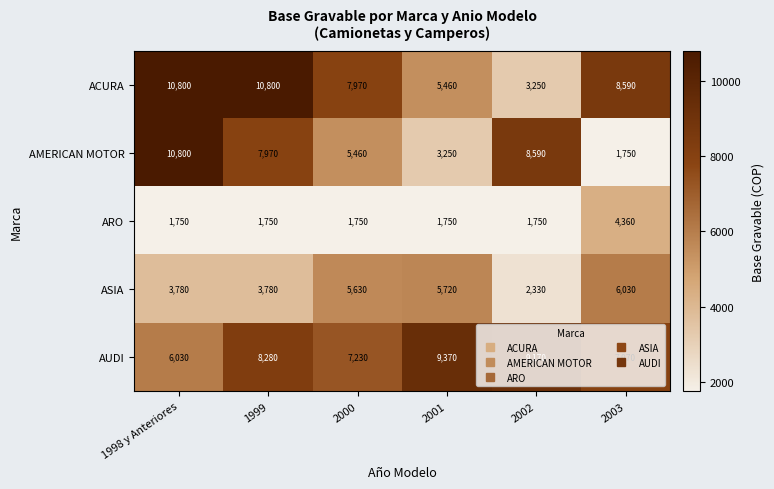

What is the average value of the ARO series?

2185